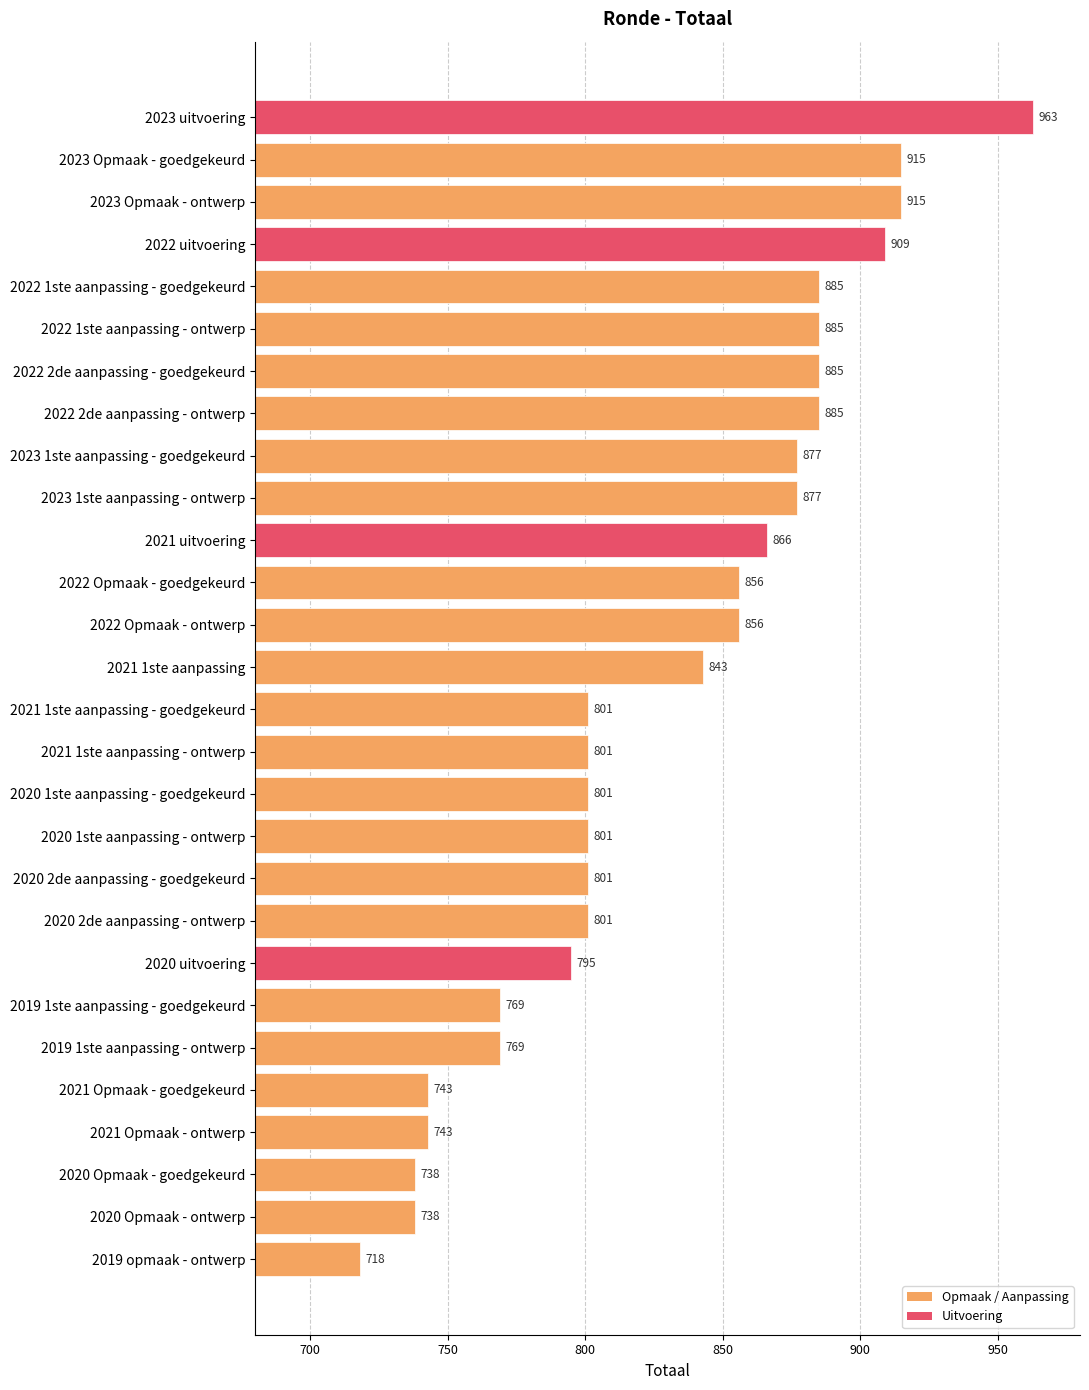

Reading top to bottom, transcribe all the data shown in this chart.

963	915	915	909	885	885	885	885	877	877	866	856	856	843	801	801	801	801	801	801	795	769	769	743	743	738	738	718